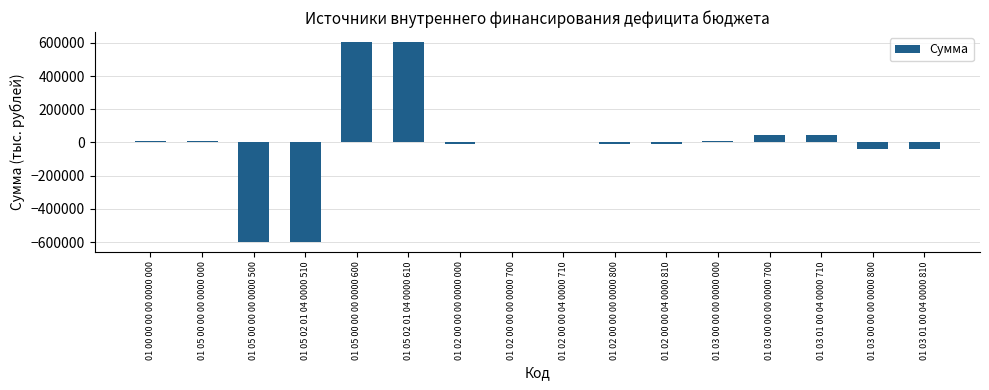

The value at 01 02 00 00 00 0000 700 is 0.0. True or false?

True